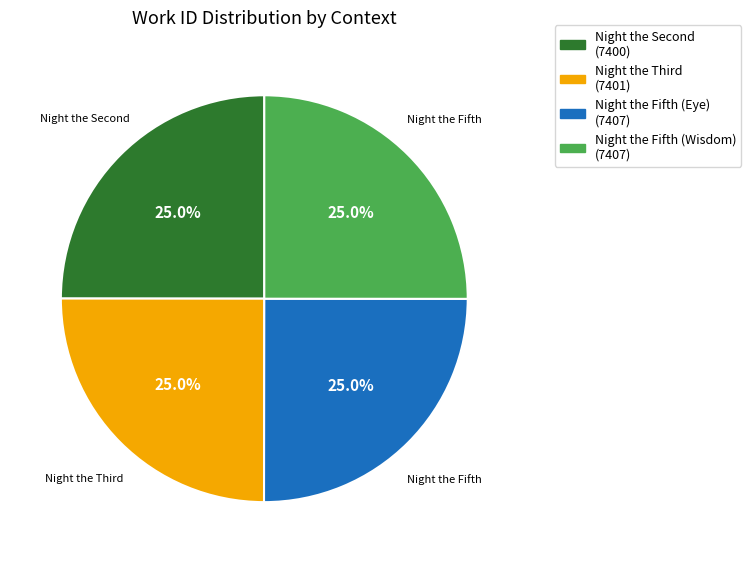

Is there a majority slice in this chart?

No